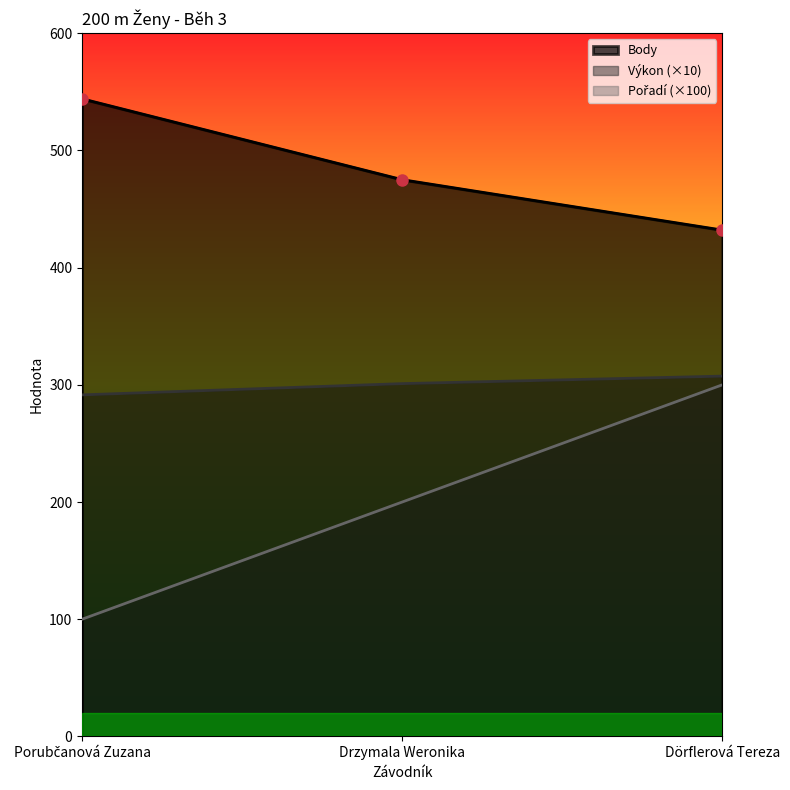

How many values in the Pořadí series exceed 200?

1